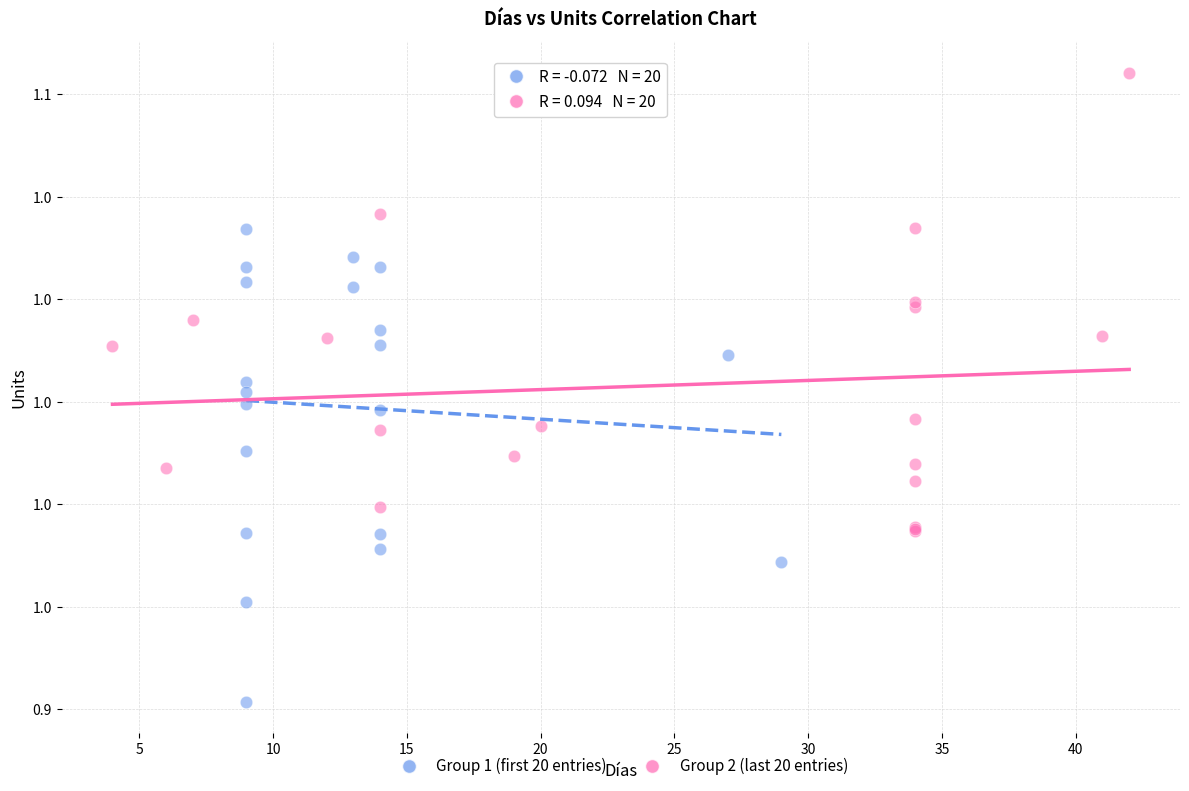

What are all the series names shown in the legend?

Group 1 (first 20 entries), Group 2 (last 20 entries)